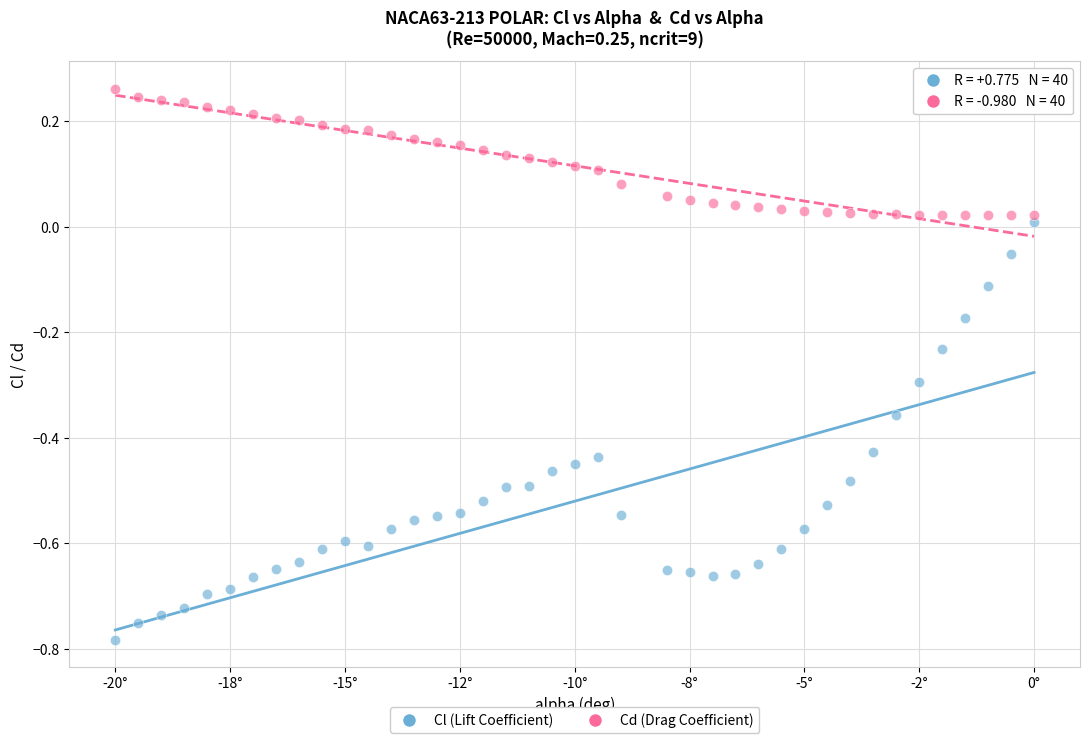

Which series has the widest spread of Y values?

Cl (Lift Coefficient)